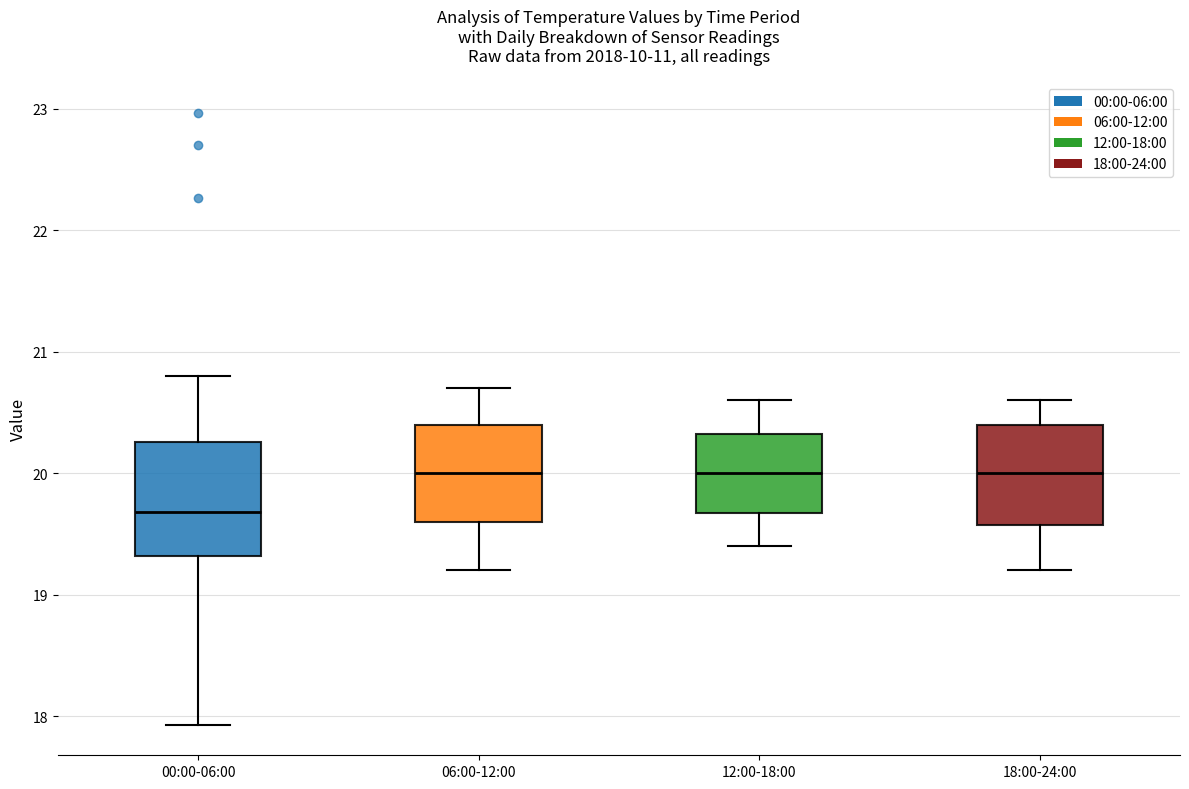

Which box is the tallest, from its lower edge to its upper edge?

00:00-06:00